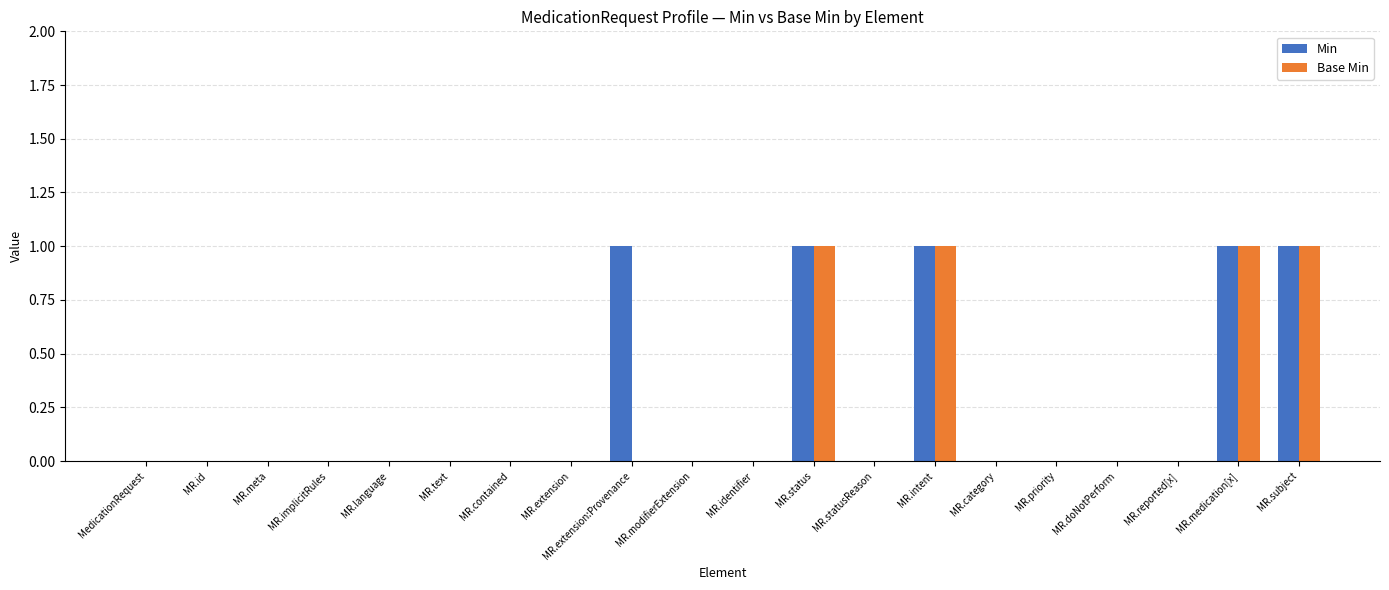

The Base Min series shows 0 at MR.category. True or false?

True